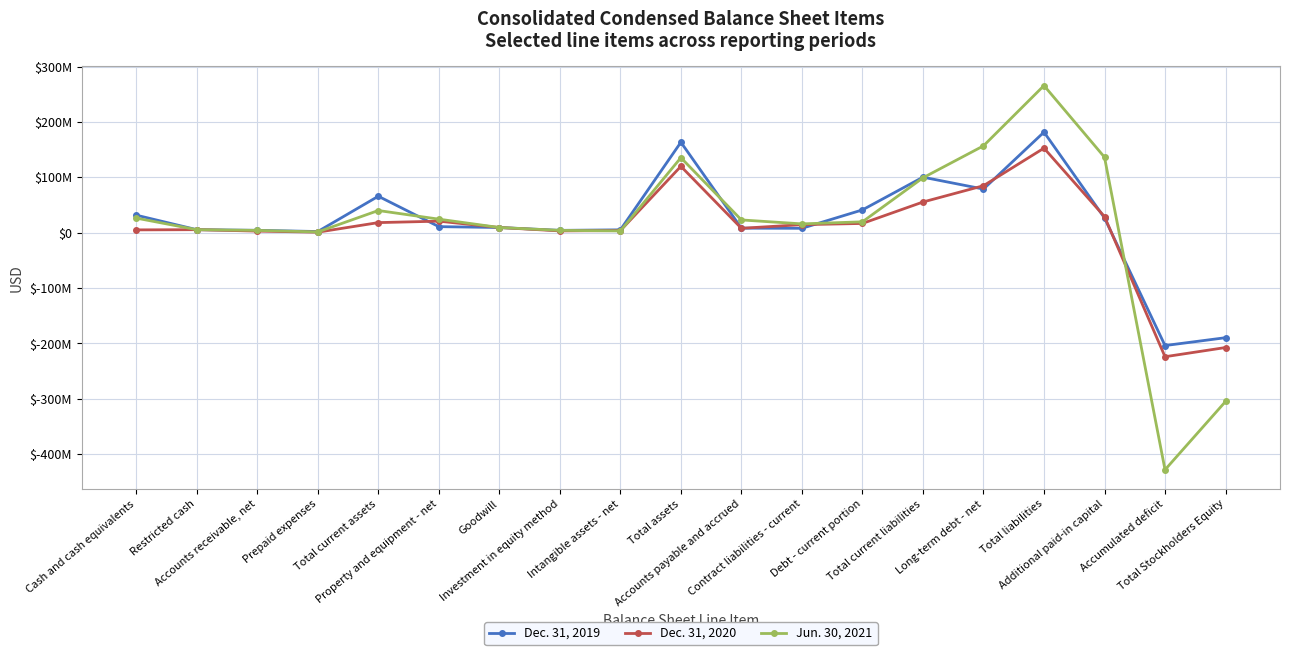

At which category is the sum across all series the highest?

Total liabilities